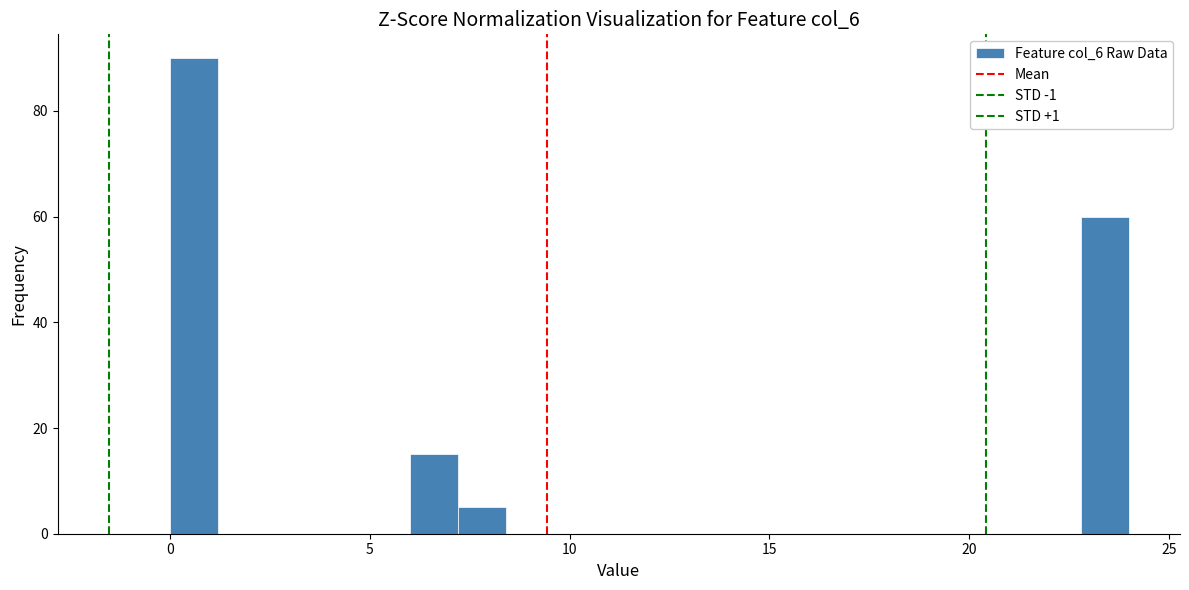

Around what value on the x-axis is the tallest bar? Give the approximate position of its centre, as read against the axis.

0.5